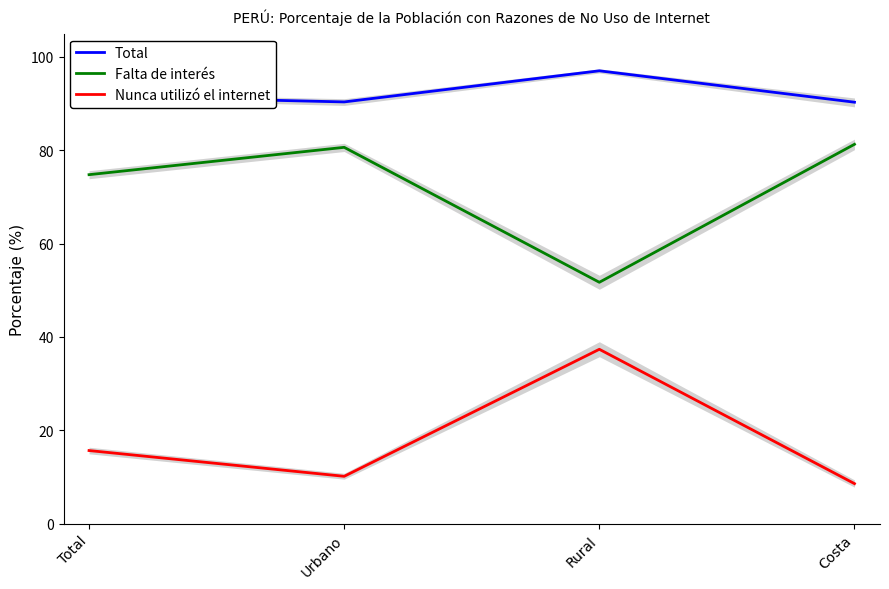

How many lines are shown in the chart?

3